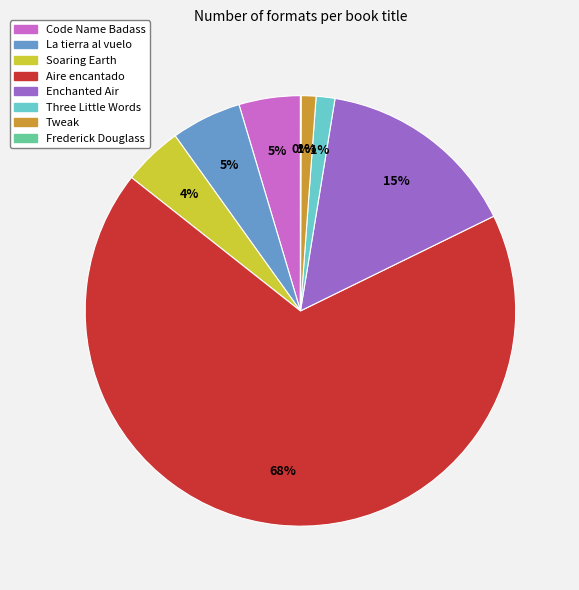

To the nearest percent, what percentage of the pie is Tweak?

1%